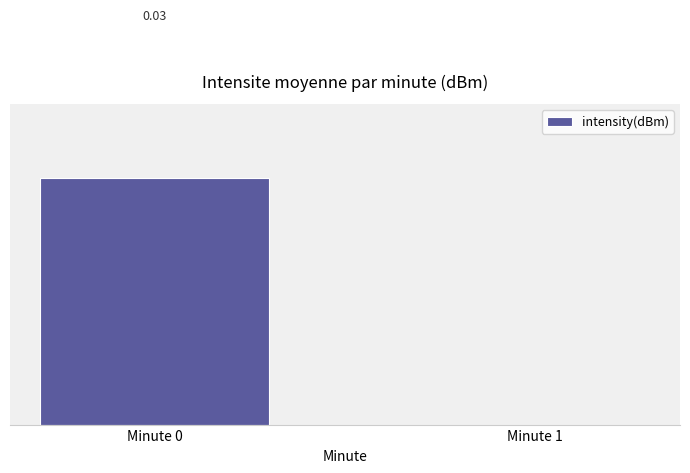

Rank the categories by value from lowest to highest.

Minute 1, Minute 0